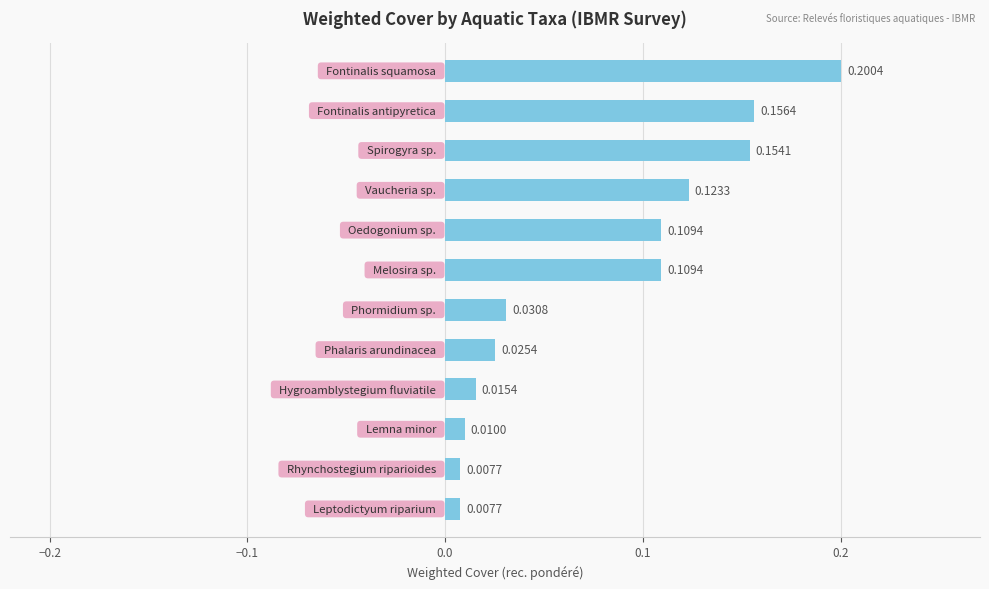

Does the chart contain any negative values?

No